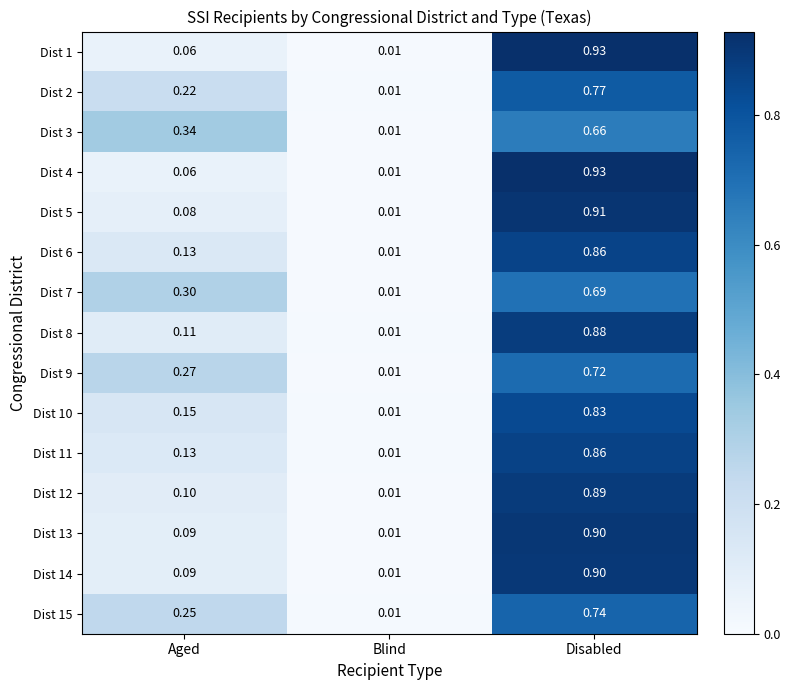

What is the total value across all series at Aged?

2.4